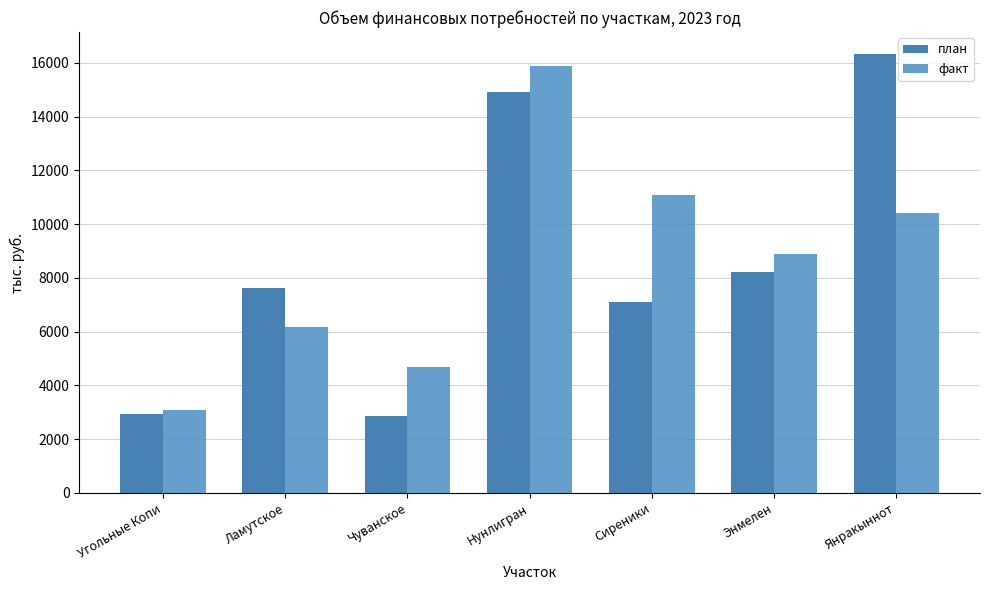

At which label does факт first exceed 8881?

Нунлигран